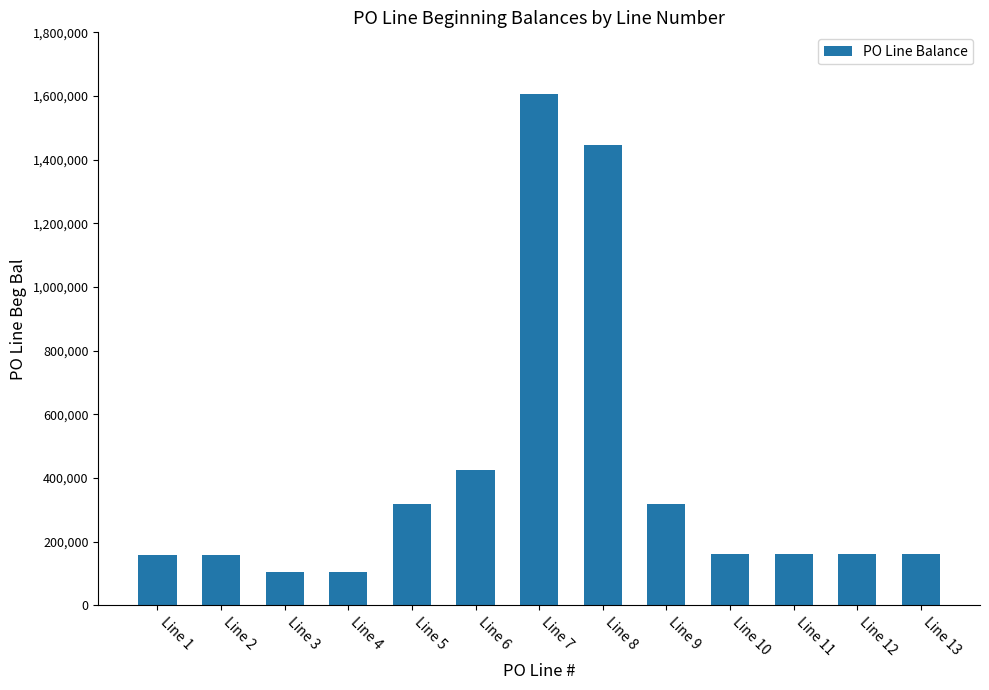

What is the smallest value displayed?

104980